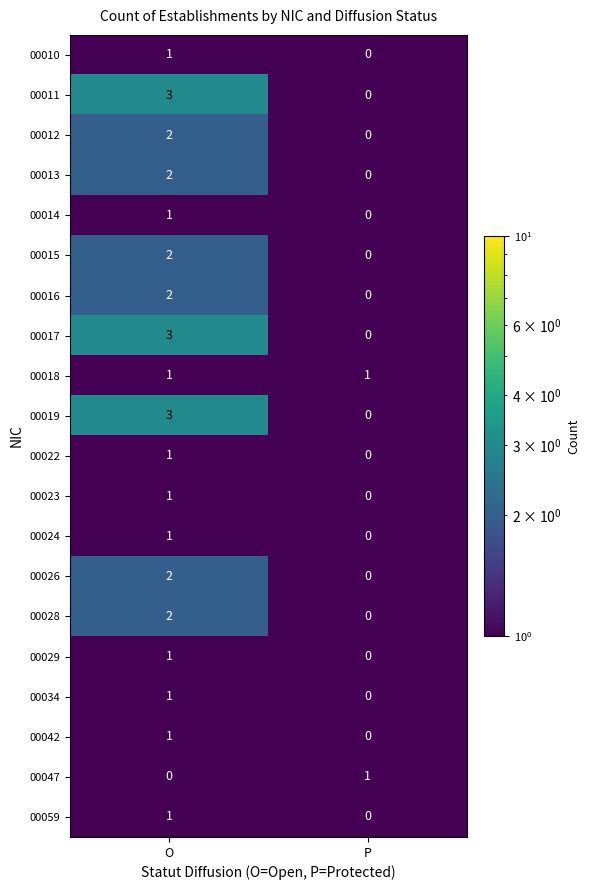

What is the maximum value shown in the chart?

3